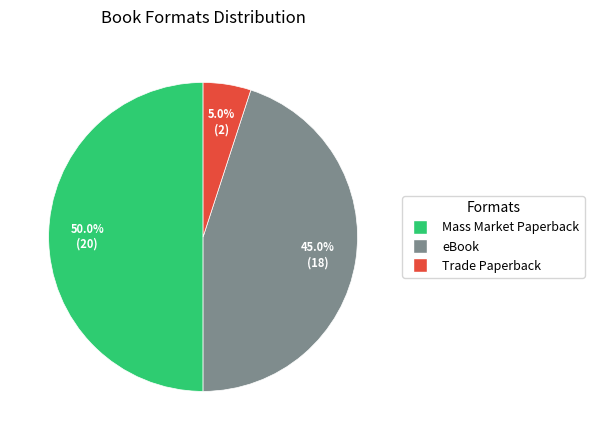

Which slice is the smallest?

Trade Paperback